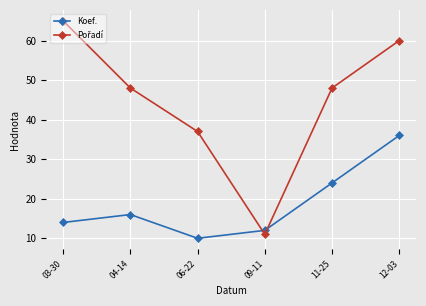

At how many categories does at least one series exceed 22?

5